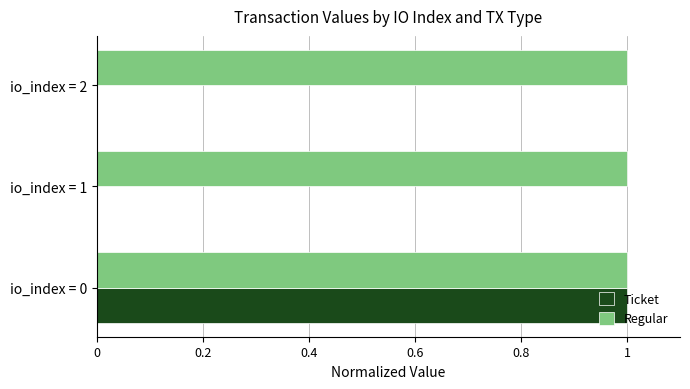

Which series has the largest range (max minus min)?

Ticket